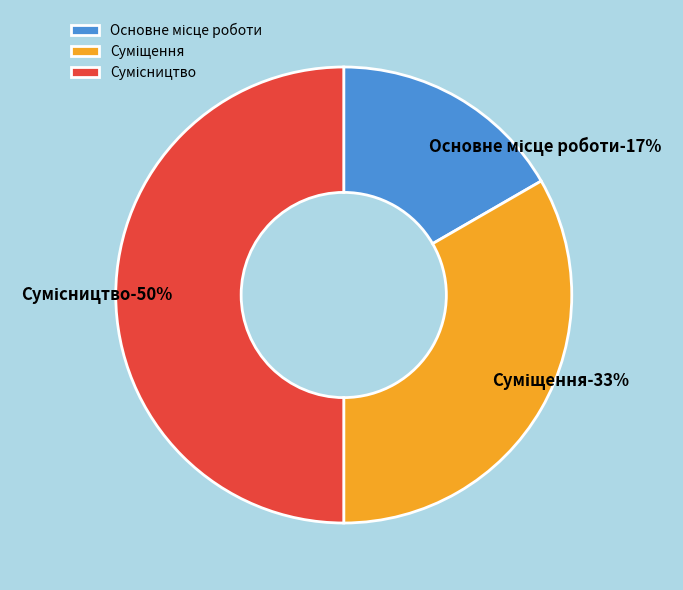

Count the number of slices in the pie.

3